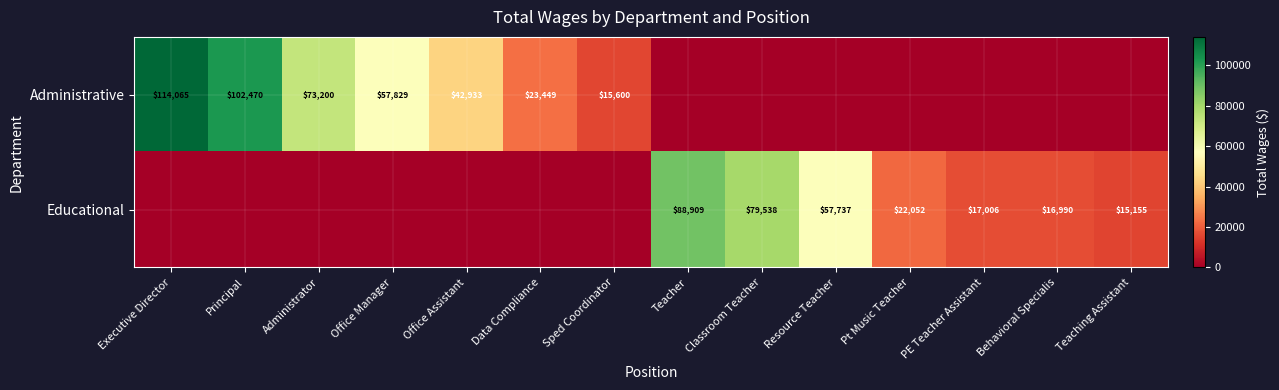

Is it true that Educational equals 15155 at Teaching Assistant?

True